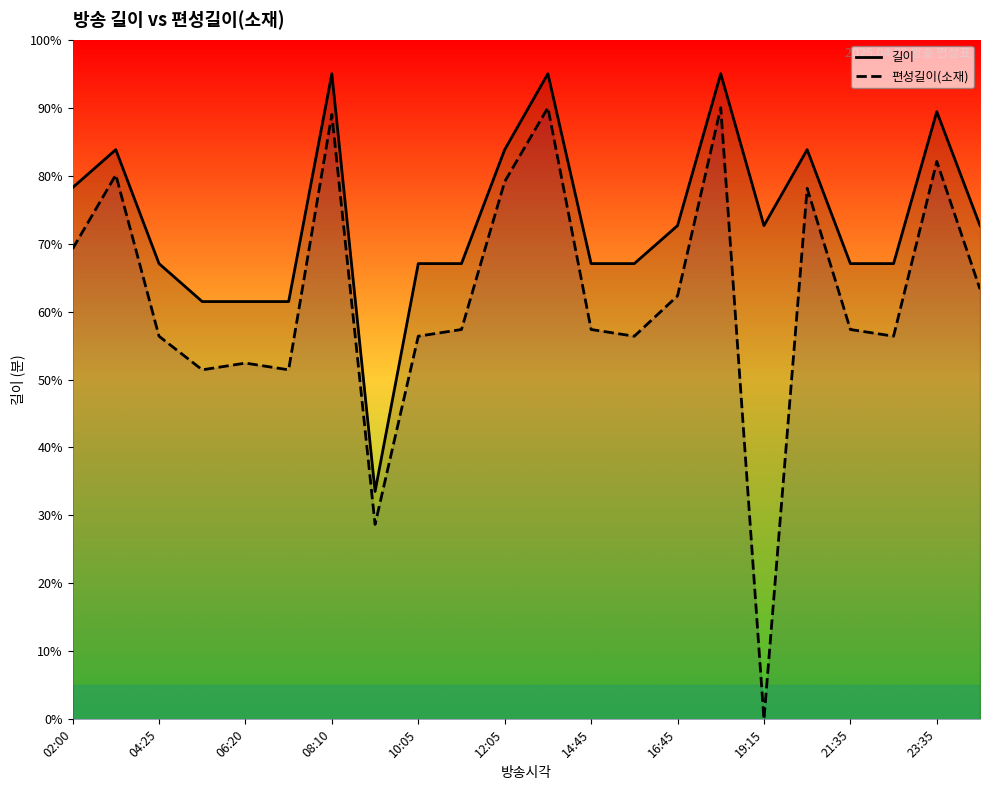

What are all the series names shown in the legend?

길이, 편성길이(소재)